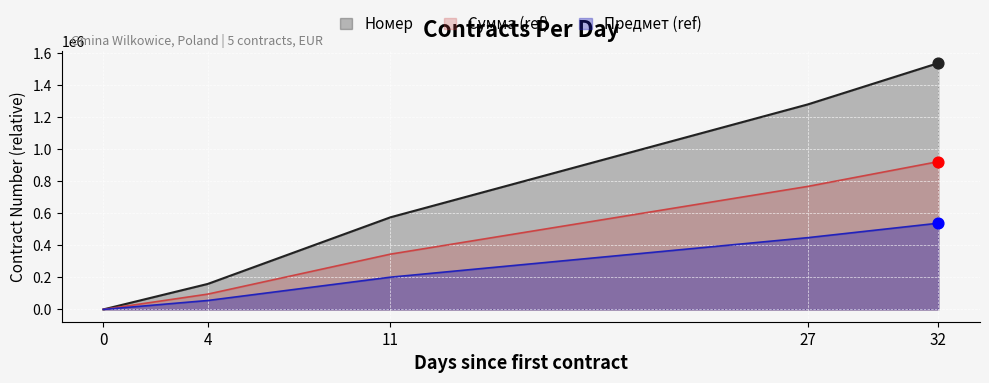

What is the spread (max minus min) of values at 27?

832893.1